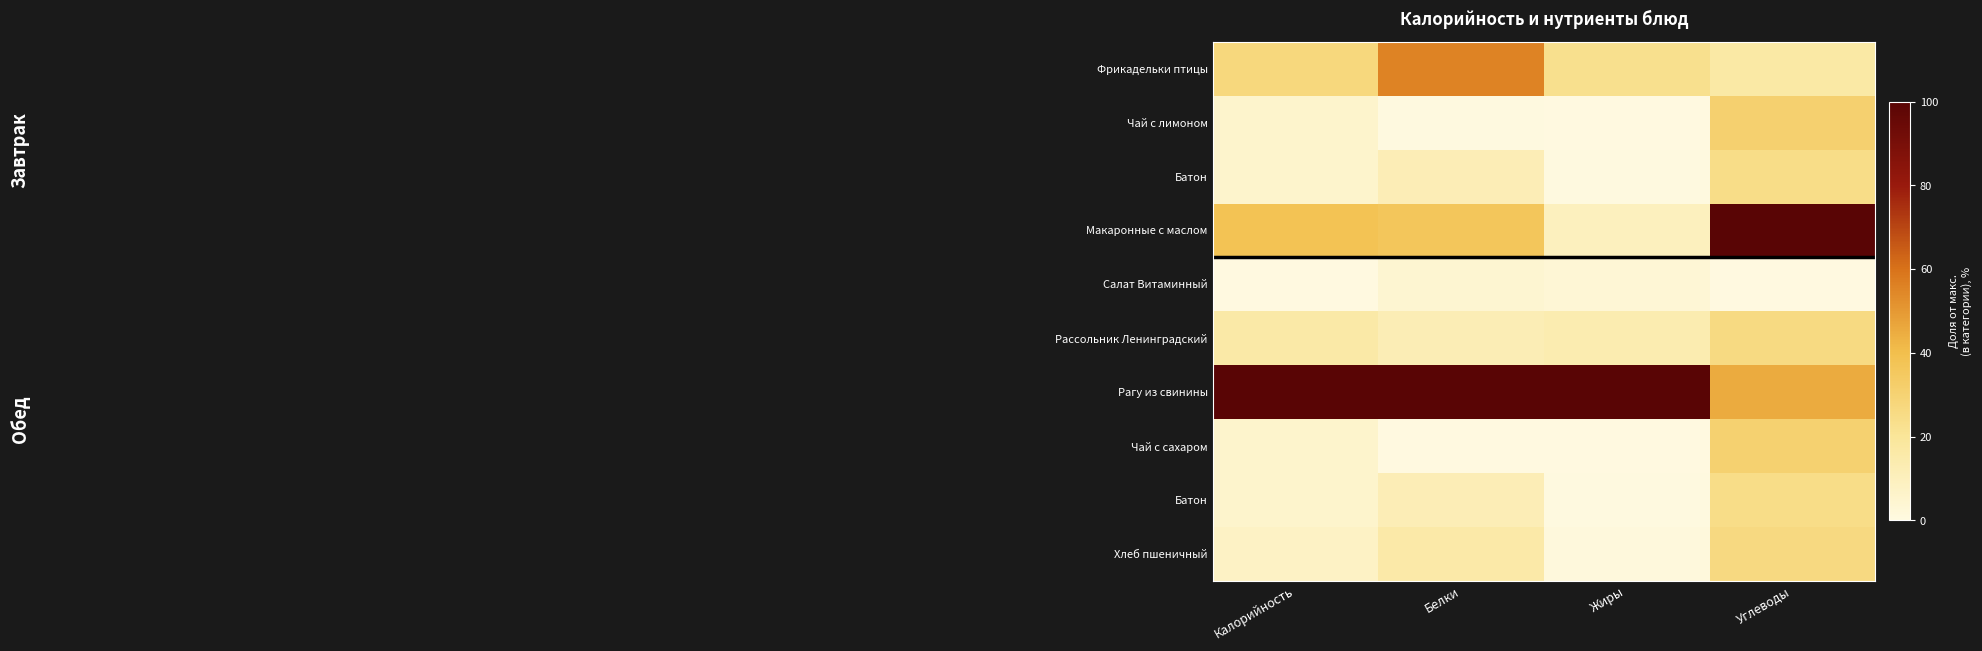

At which category does the chart reach its peak across all series?

Углеводы